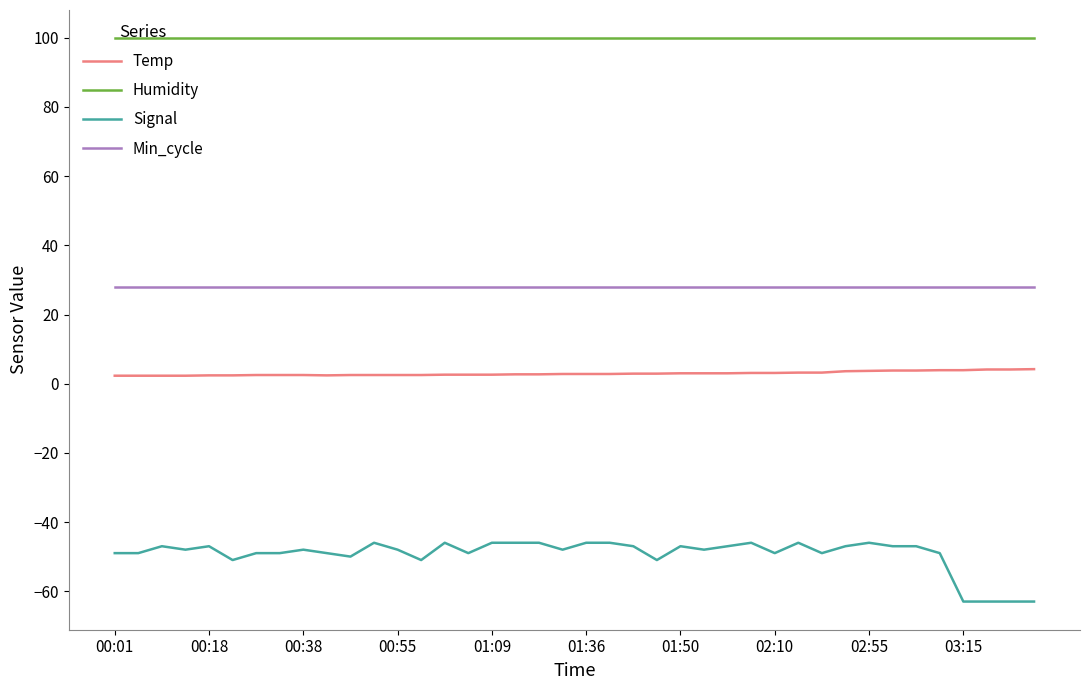

Which series has the largest total across all categories?

Humidity